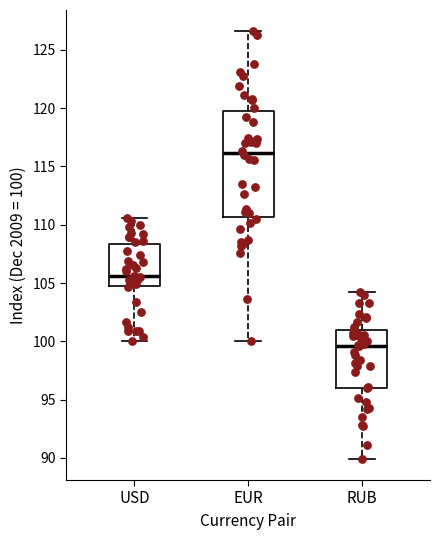

Comparing the boxes themselves (not the whiskers), which one is the tallest?

EUR